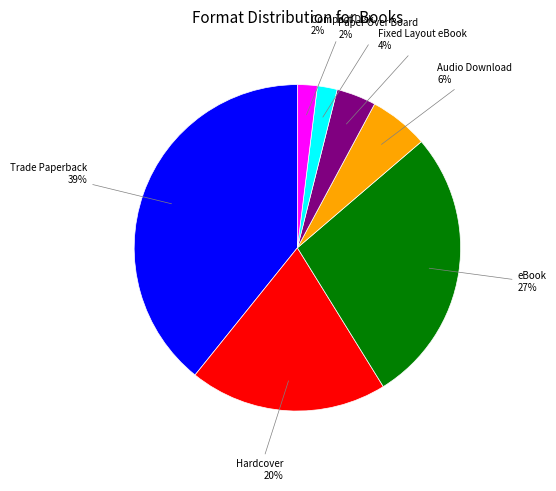

To the nearest percent, what is the average slice percentage?

14%